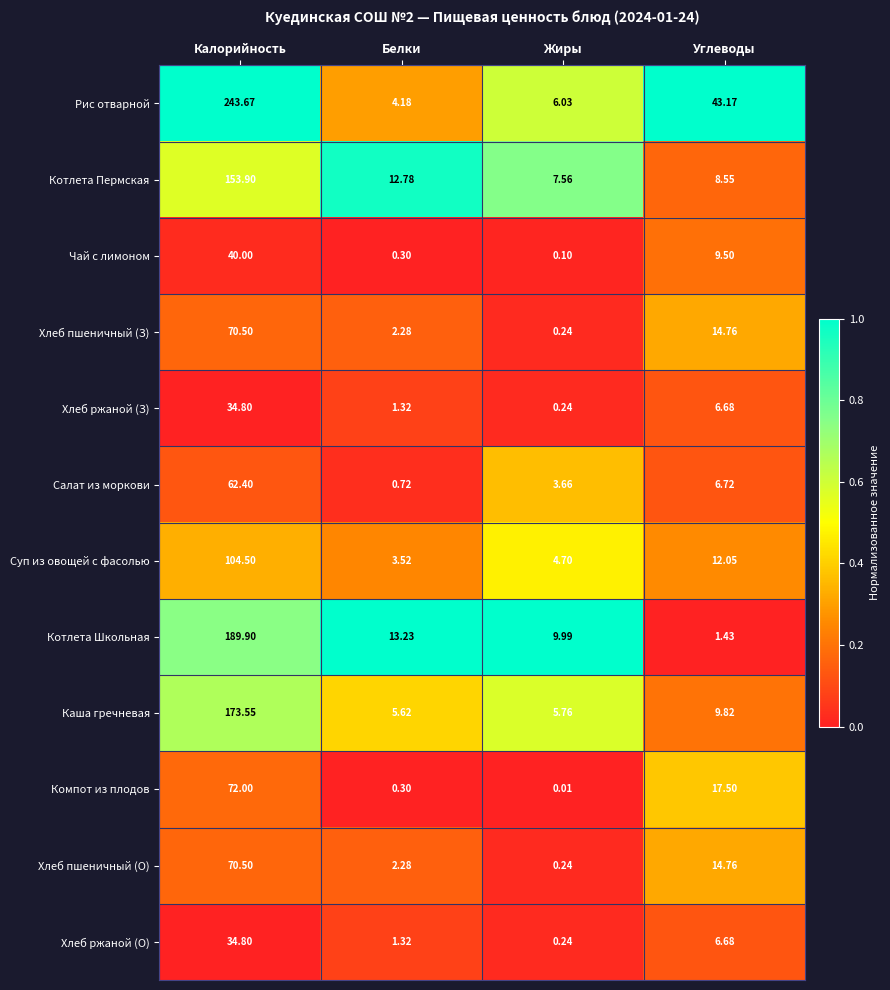

Where is Суп из овощей с фасолью nearest to the value 54?

Углеводы